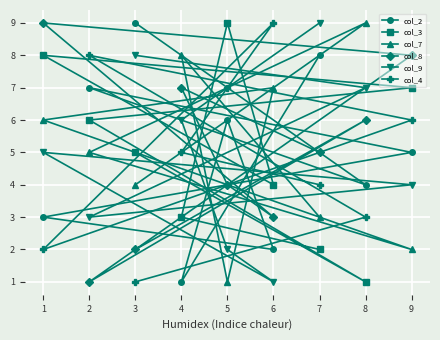

What is the minimum value for col_4?

1